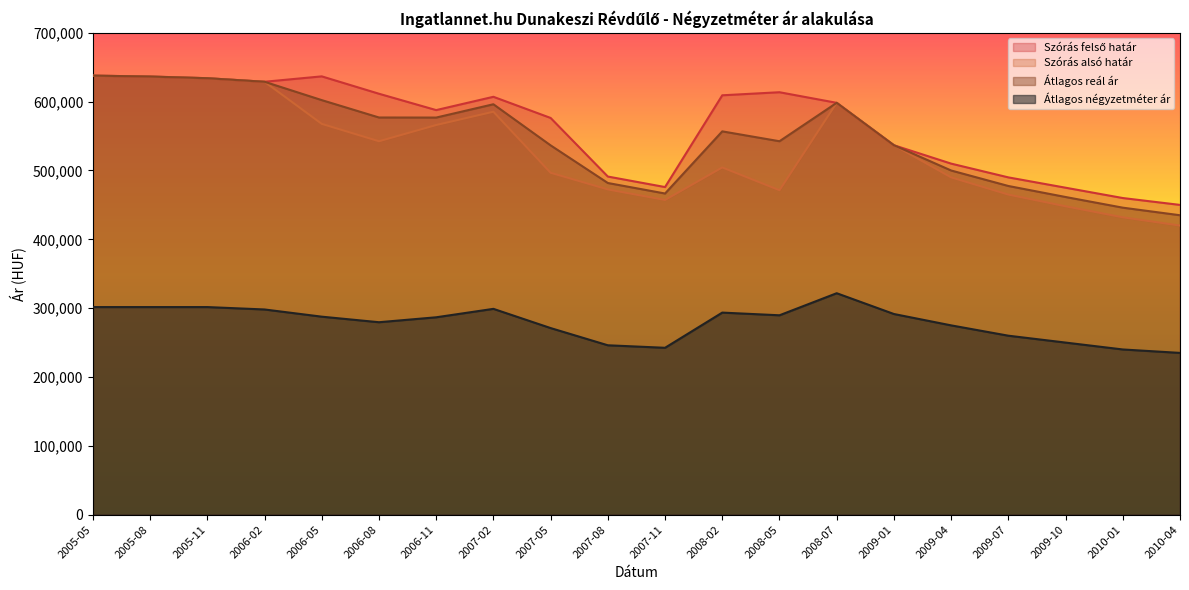

True or false: Szórás alsó határ and Átlagos reál ár intersect in this chart.

False